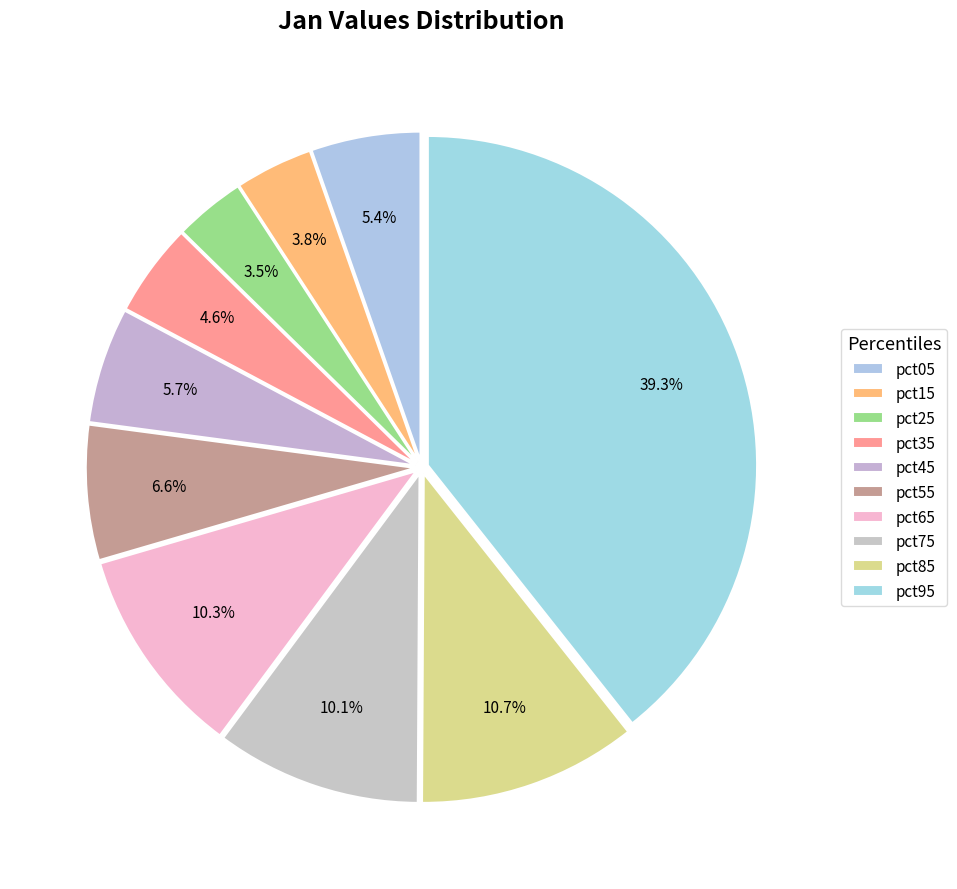

To the nearest percent, what is the difference between the pct35 and pct15 slice percentages?

1%